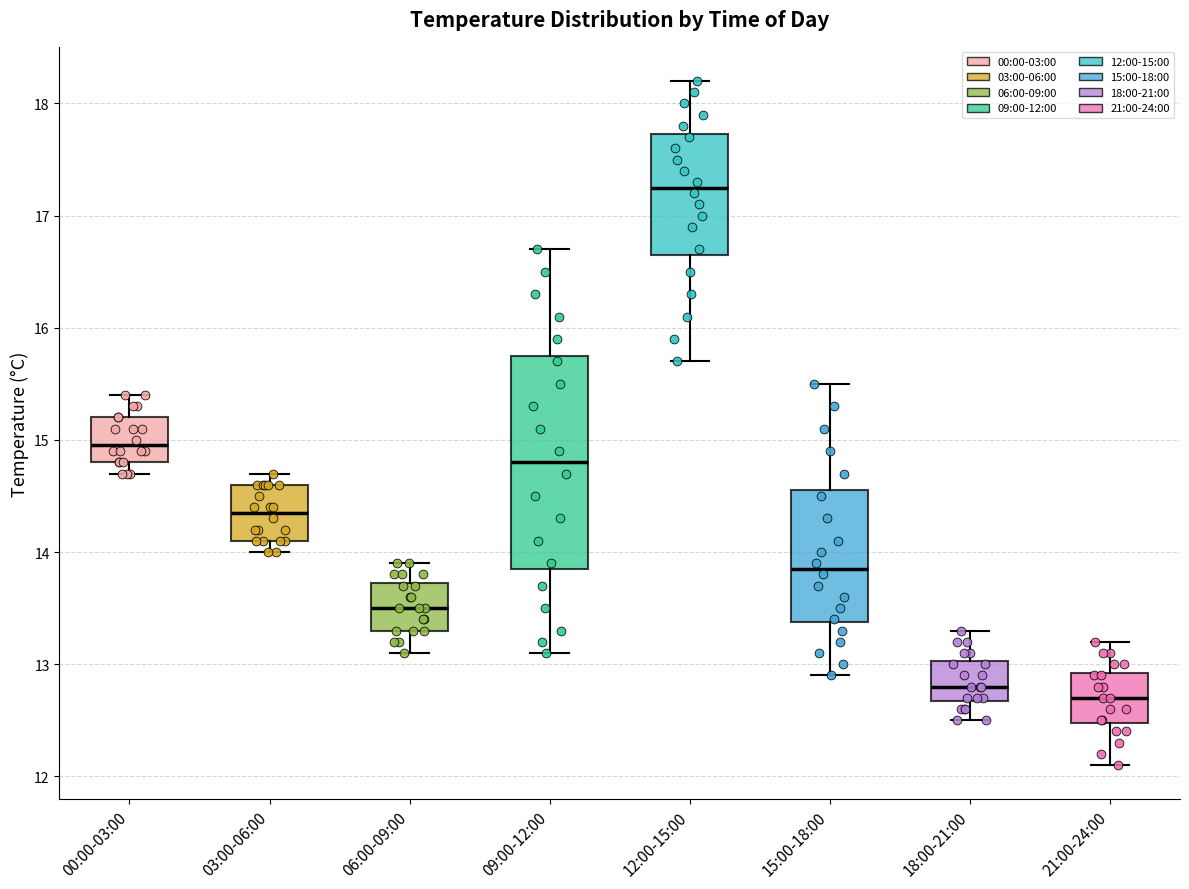

Where does the median line of the box for 03:00-06:00 sit on the y-axis? The values are not printed on the chart, so give them approximately, as read against the axis.

14.4